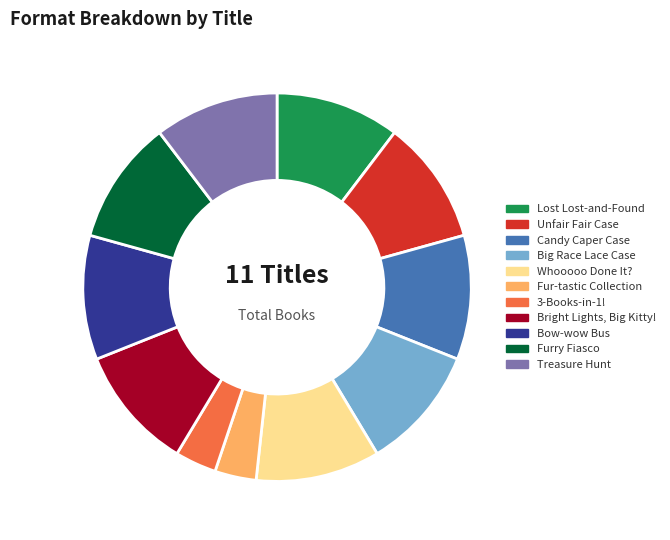

Does any single category account for the majority?

No